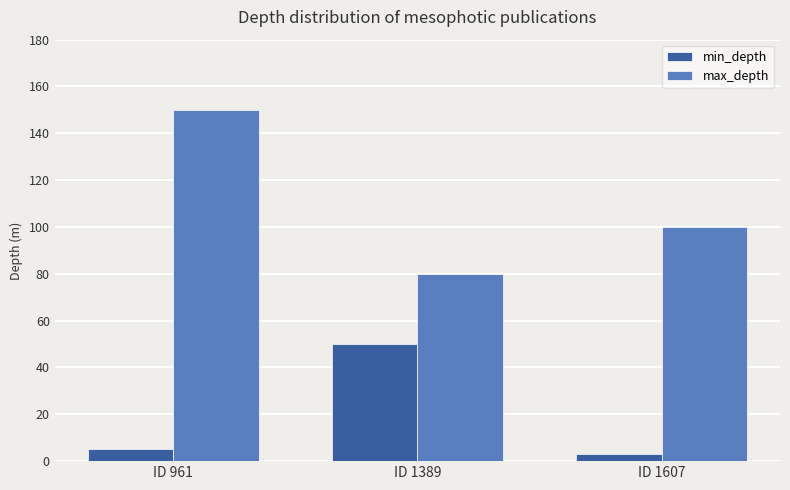

What is the difference between the maximum and second lowest values in the max_depth series?

50